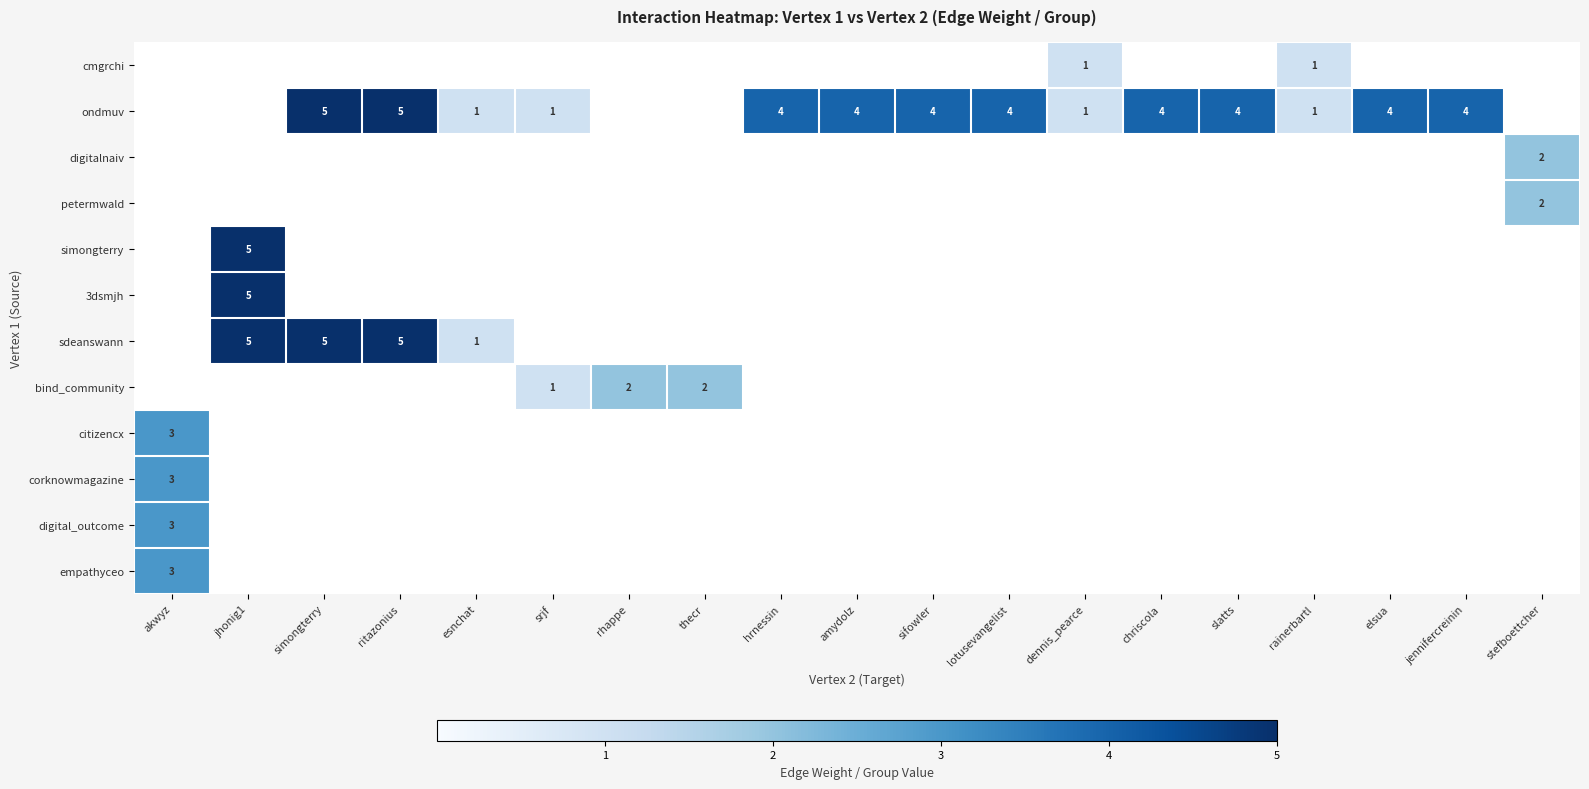

The value of bind_community at rhappe is 2. True or false?

True